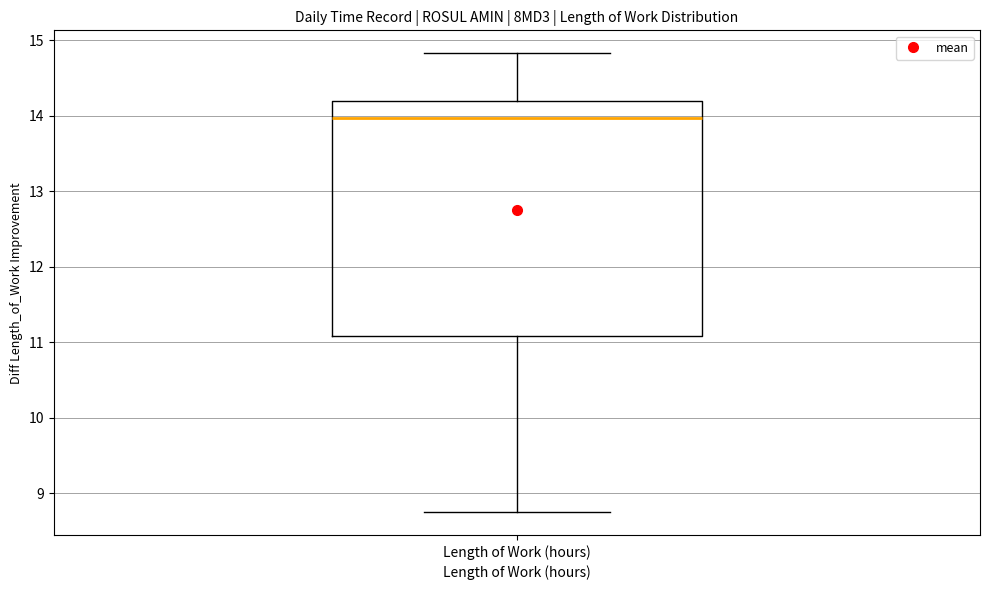

Where is the lower edge of the box for Length of Work (hours) on the y-axis? The values are not printed on the chart, so give them approximately, as read against the axis.

11.1